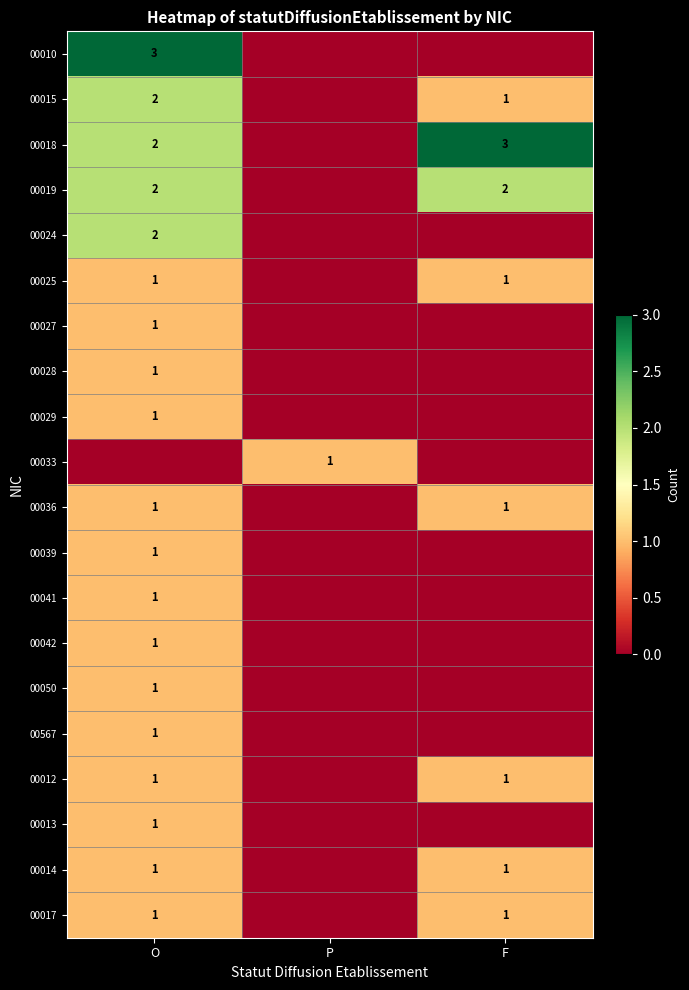

Which has a higher value, P or O?

O